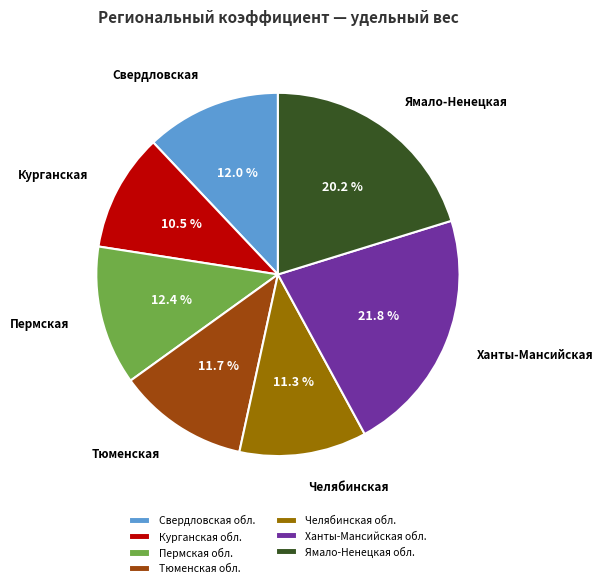

Which slice is the smallest?

Курганская обл.